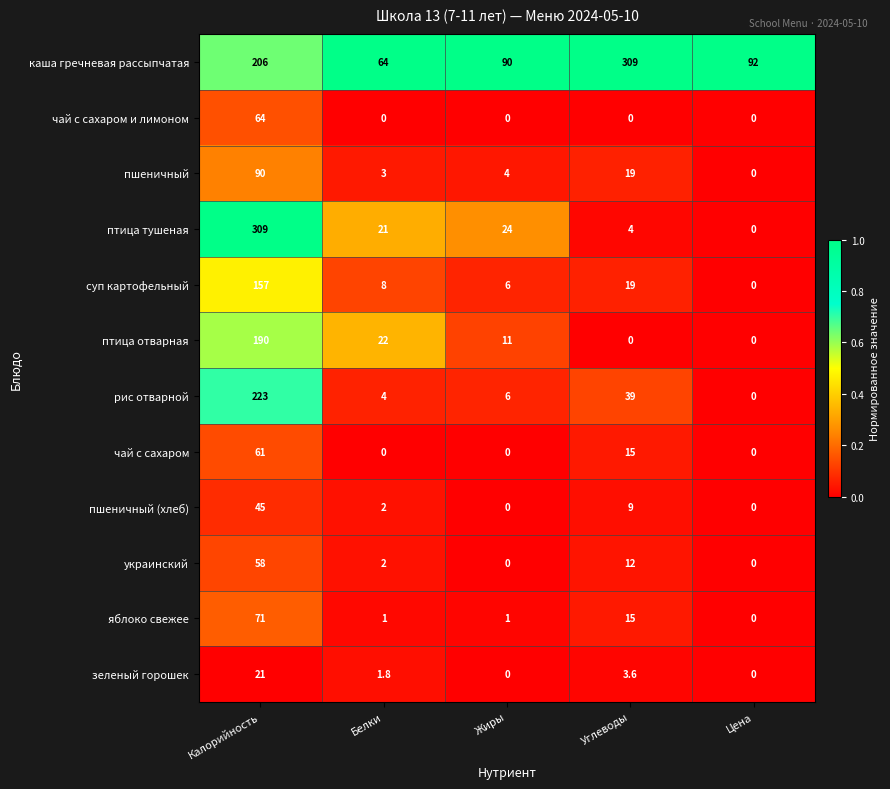

The птица тушеная series shows 0.0 at Цена. True or false?

True